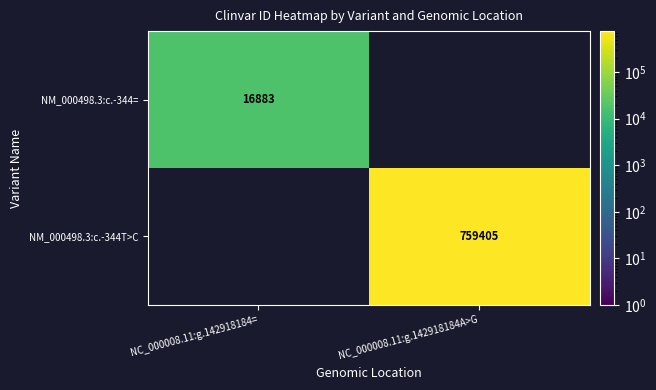

Is the value of NM_000498.3:c.-344T>C at NC_000008.11:g.142918184A>G greater than the value of NM_000498.3:c.-344= at NC_000008.11:g.142918184=?

Yes